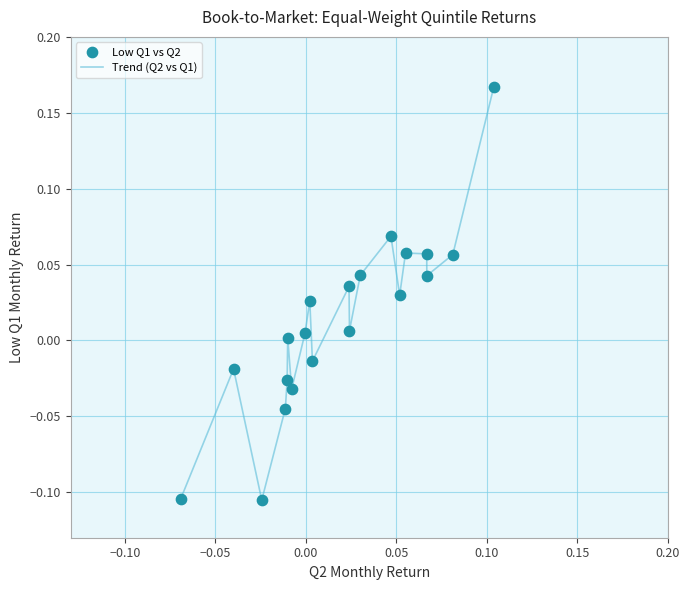

What is the difference between the maximum and minimum values?

0.3